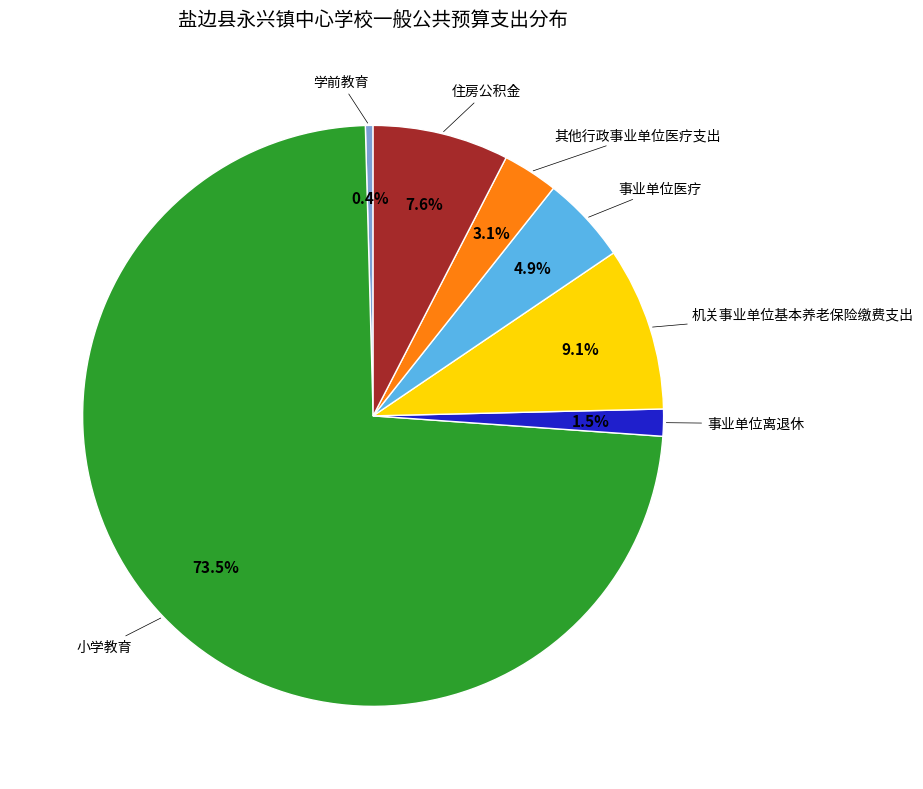

How many segments does this pie chart have?

7